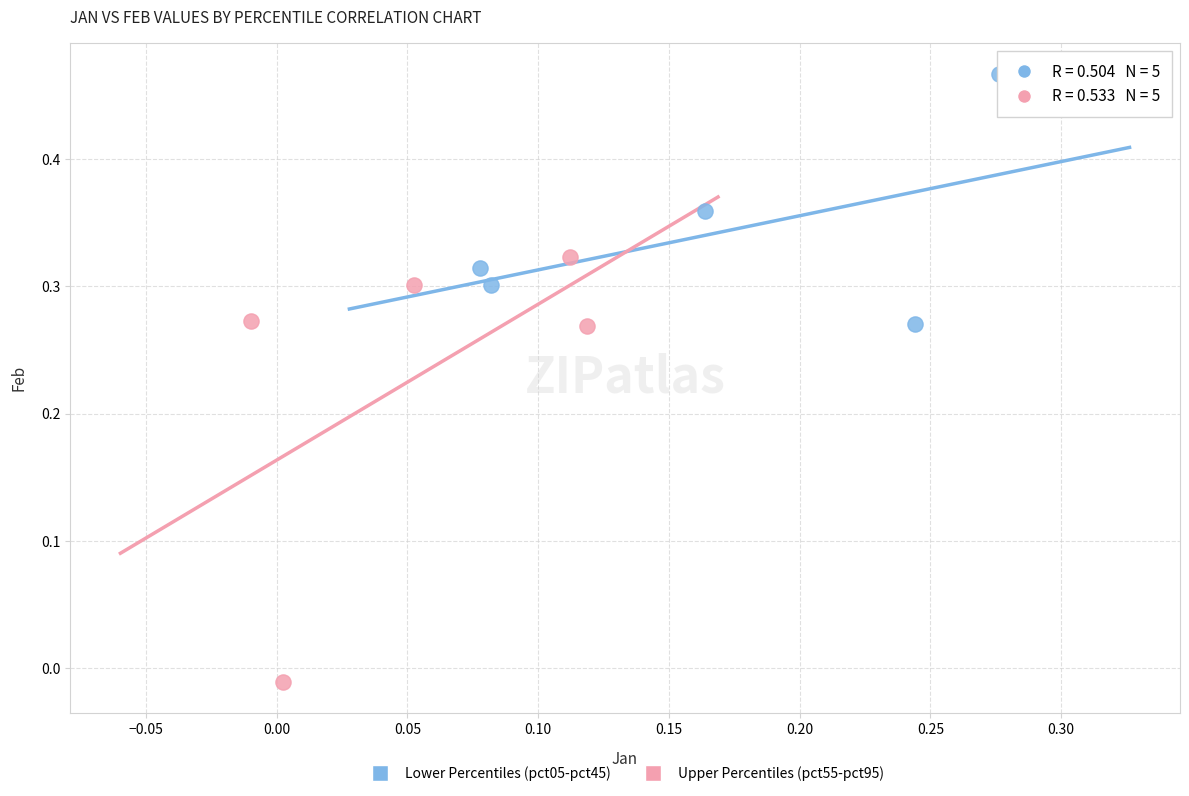

Which series reaches the maximum Y coordinate?

Lower Percentiles (pct05-pct45)